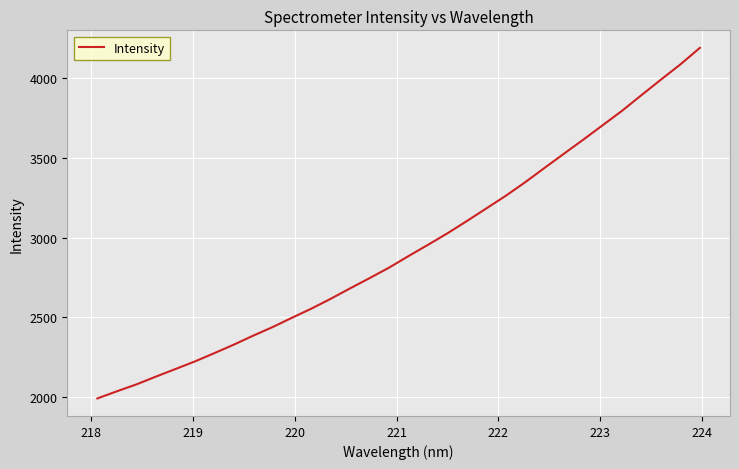

True or false: the data has more than 2 interior local peaks.

False